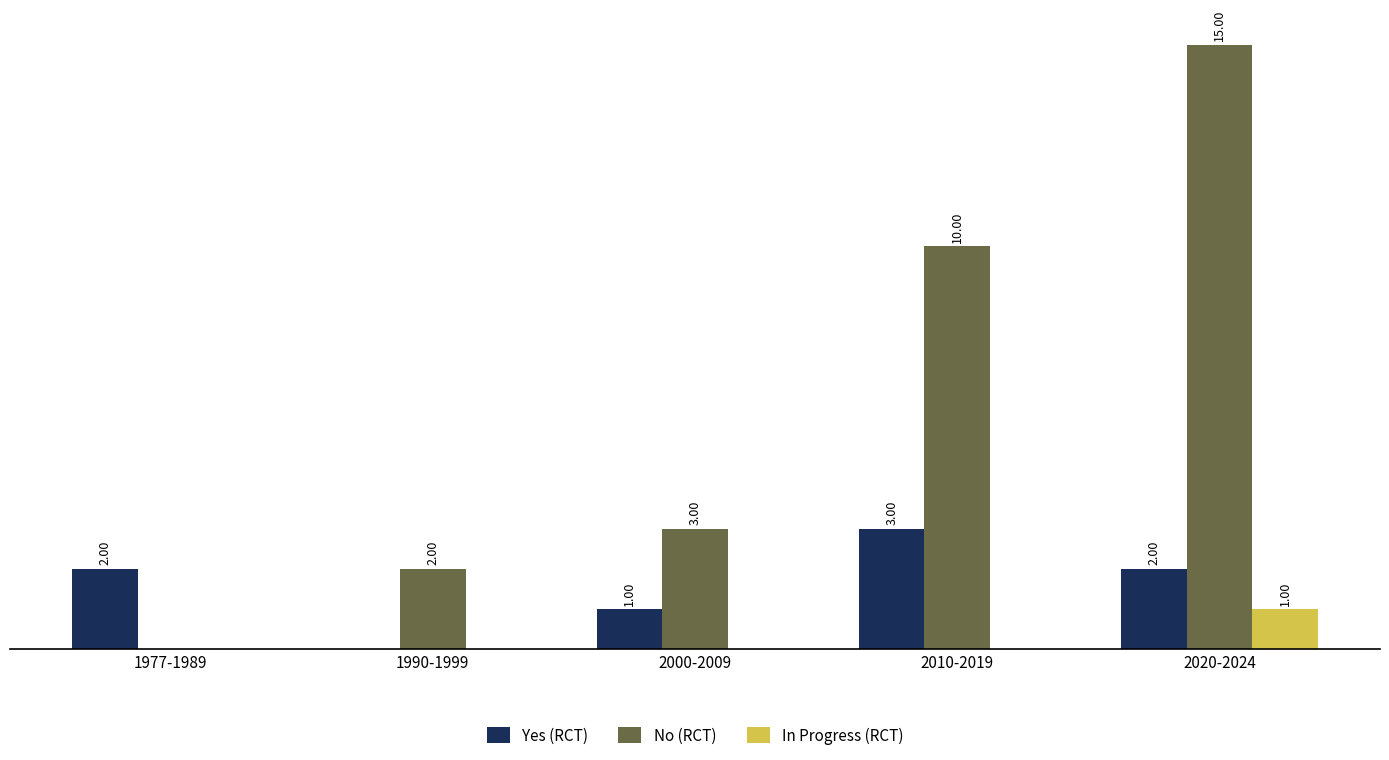

Which series changed the most between 1977-1989 and 2000-2009?

No (RCT)